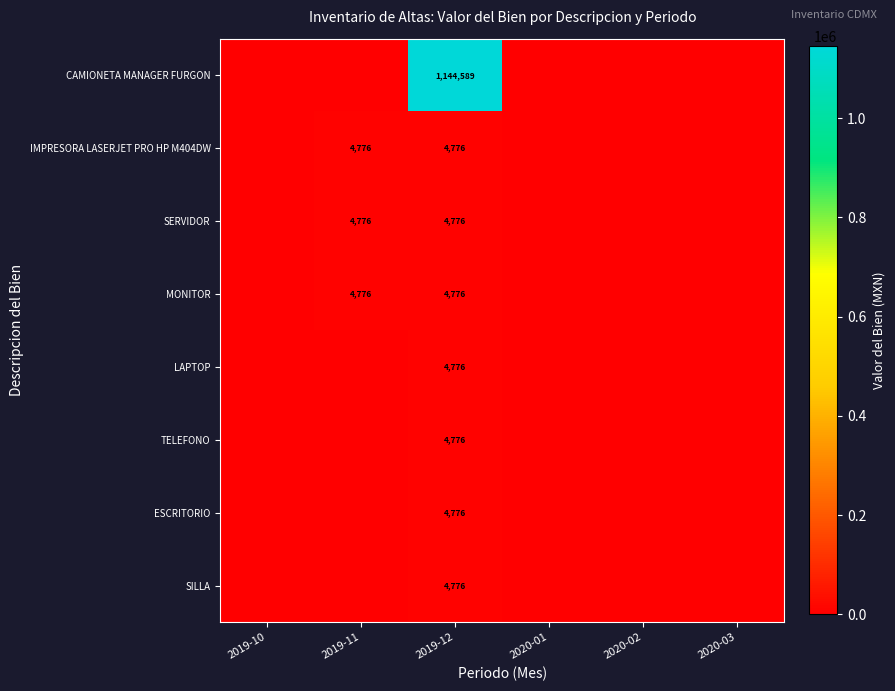

What is the total value across all series at 2019-12?

1178021